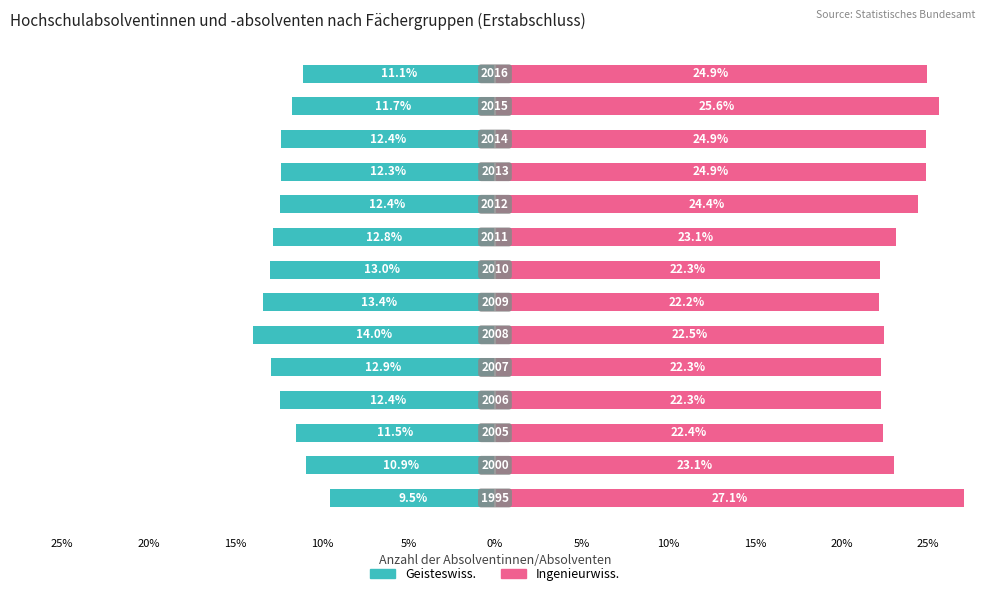

Reading right to left, list all the values displayed in this chart.

Geisteswiss.: -11.1	-11.7	-12.4	-12.3	-12.4	-12.8	-13.0	-13.4	-14.0	-12.9	-12.4	-11.5	-10.9	-9.5
Ingenieurwiss.: 24.9	25.6	24.9	24.9	24.4	23.1	22.3	22.2	22.5	22.3	22.3	22.4	23.1	27.1